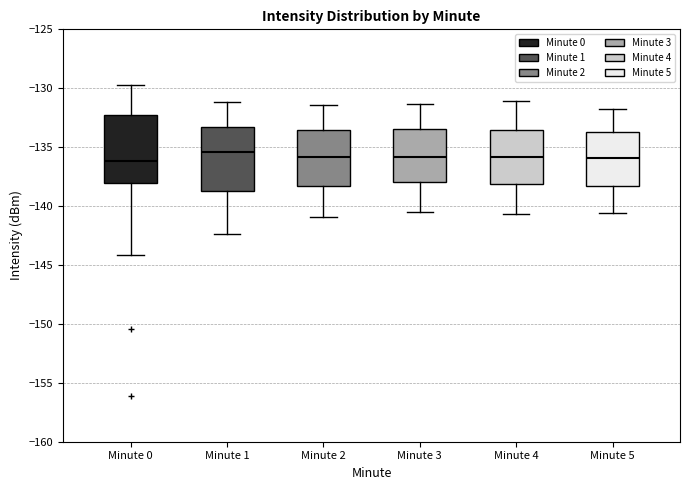

Reading left to right, transcribe this box plot: for each box, give where its median line is, the range the box spans, and where its two whiskers end, as read against the y-axis. The values are not printed on the chart, so give them approximately, as read against the axis.

Minute 0: median -136.0, box -138.0 to -132.5, whiskers -144.0 to -129.5
Minute 1: median -135.5, box -138.5 to -133.0, whiskers -142.5 to -131.0
Minute 2: median -136.0, box -138.5 to -133.5, whiskers -141.0 to -131.5
Minute 3: median -136.0, box -138.0 to -133.5, whiskers -140.5 to -131.5
Minute 4: median -136.0, box -138.0 to -133.5, whiskers -140.5 to -131.0
Minute 5: median -136.0, box -138.5 to -133.5, whiskers -140.5 to -132.0